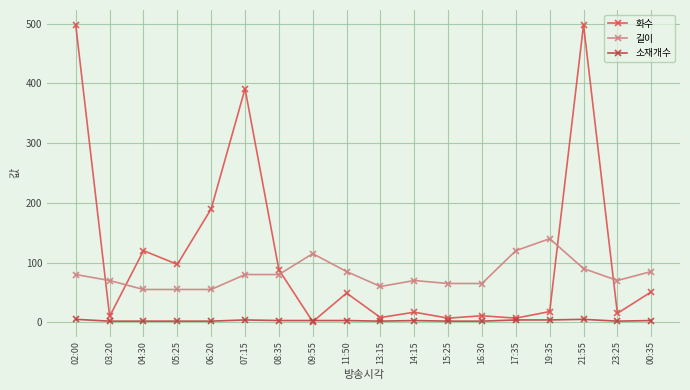

What position from the left is 04:30?

3